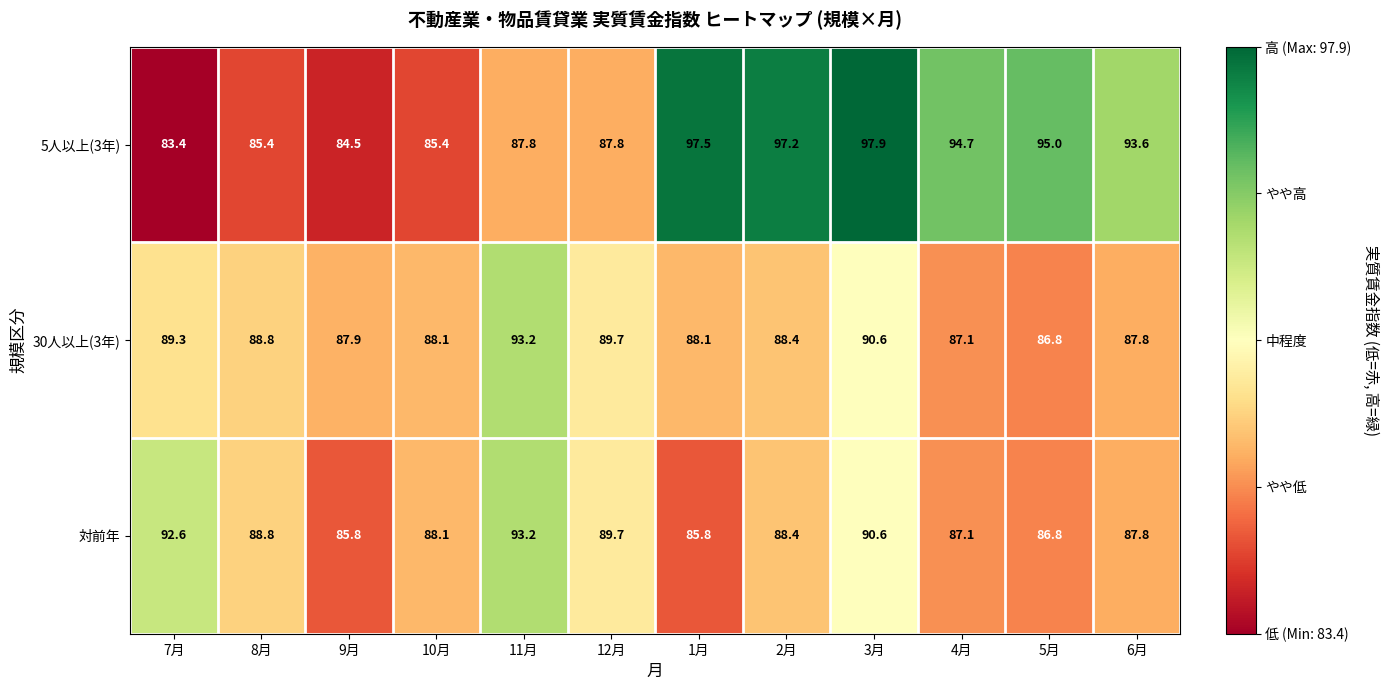

Which series has the largest total across all categories?

5人以上(3年)